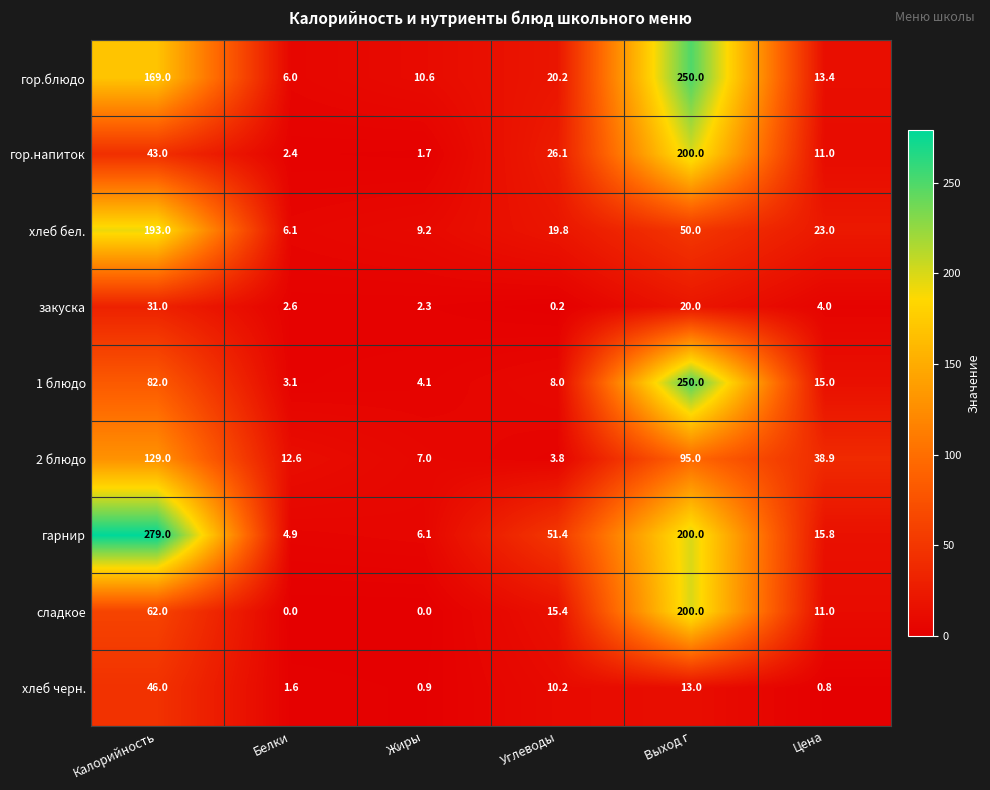

Which label corresponds to the largest value in the chart?

Калорийность